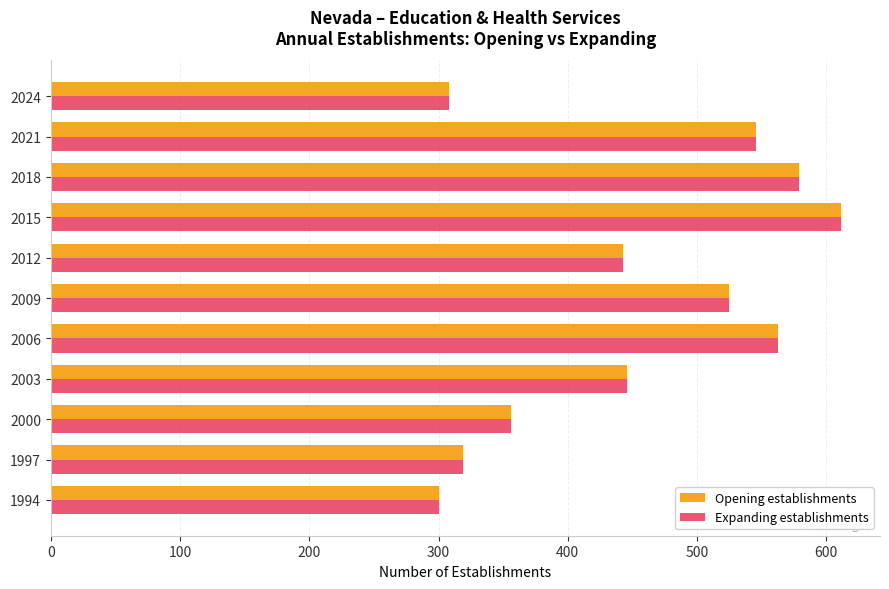

What is the sum of all Expanding establishments values?

4996